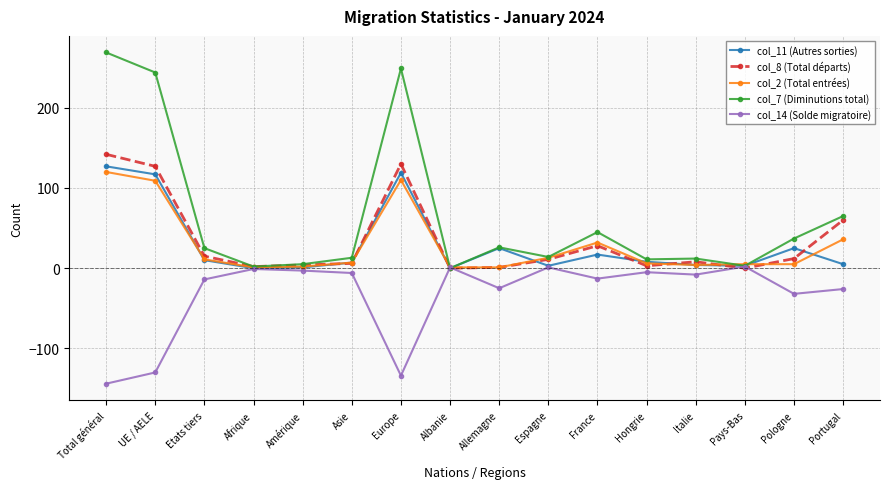

How many data points does each series have?

16